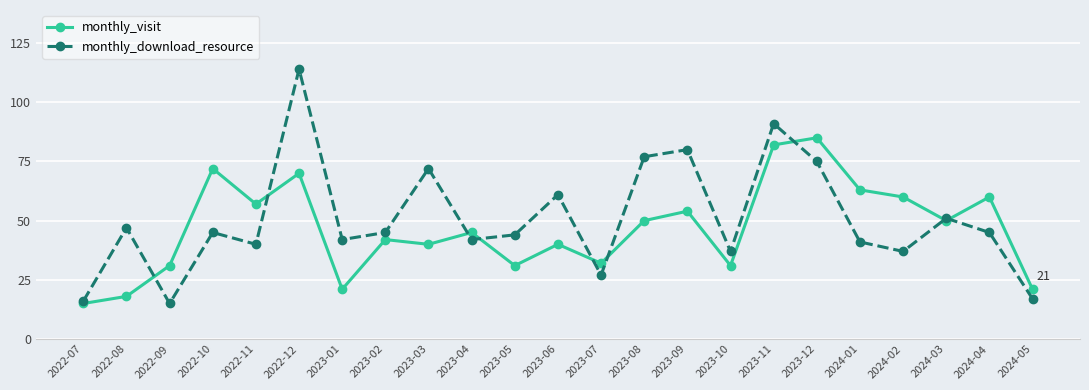

What is the value of the monthly_visit point at the 11th from the left?

31